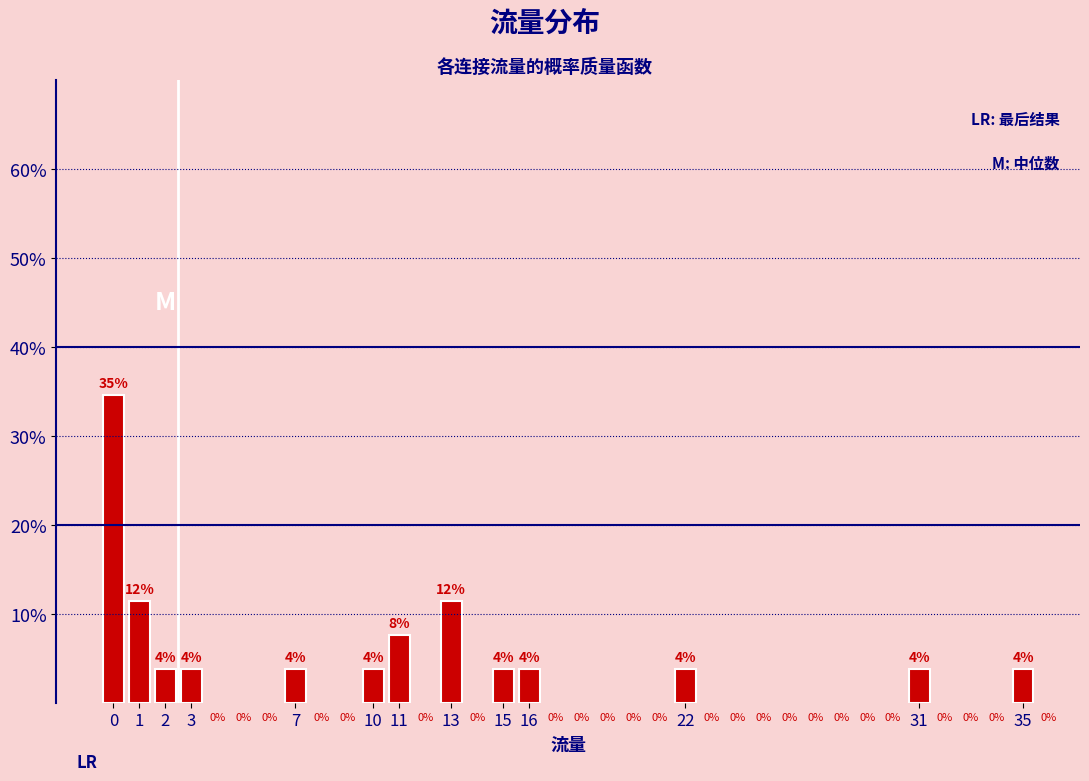

Does the chart contain any negative values?

No